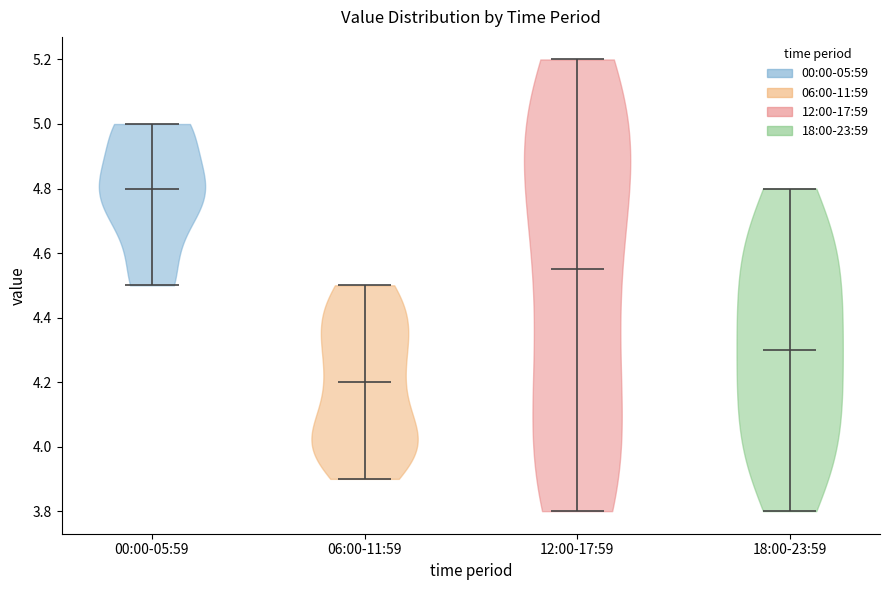

Which violin has the highest median line?

00:00-05:59